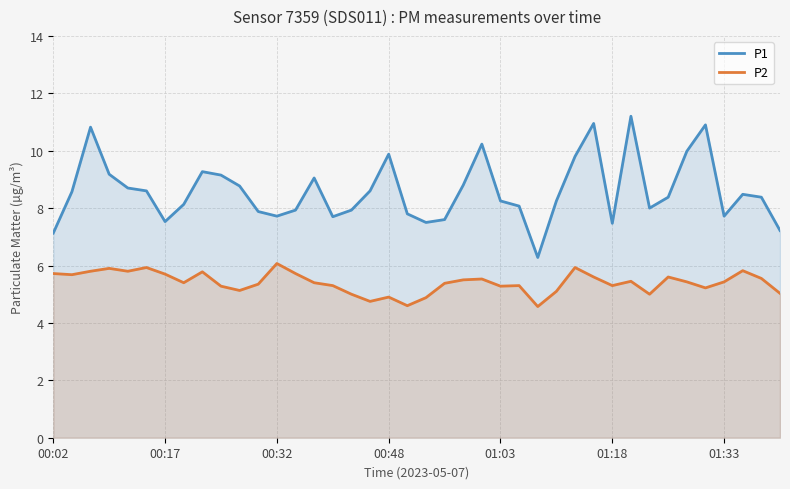

Rank the series at 01:03 from lowest to highest value.

P2, P1